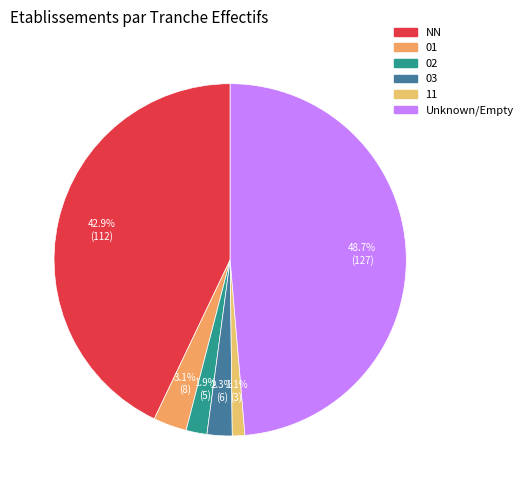

What percentage is the 02 slice, to the nearest percent?

2%